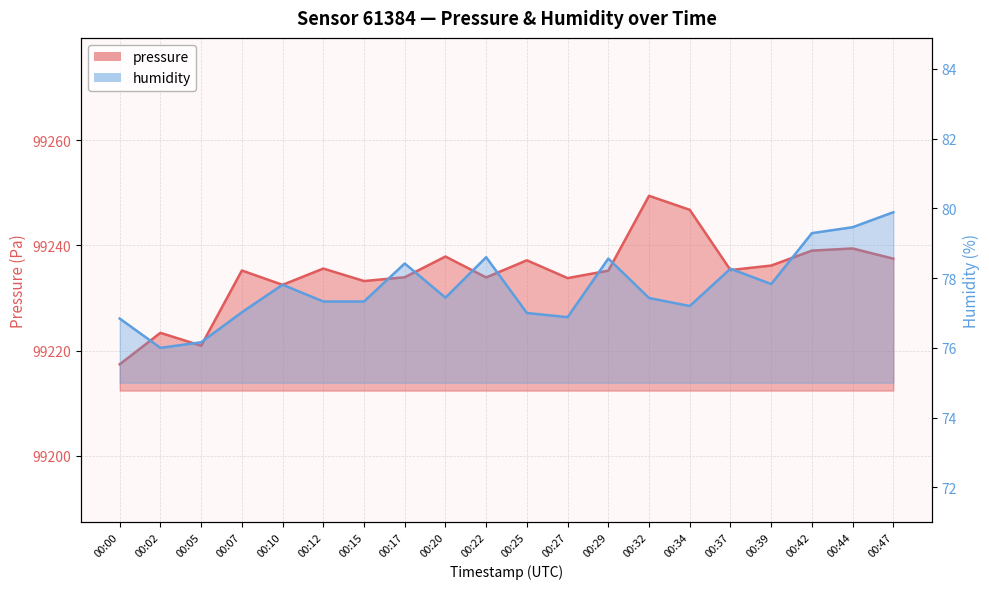

What value does the pressure series have at 00:20?

99237.9